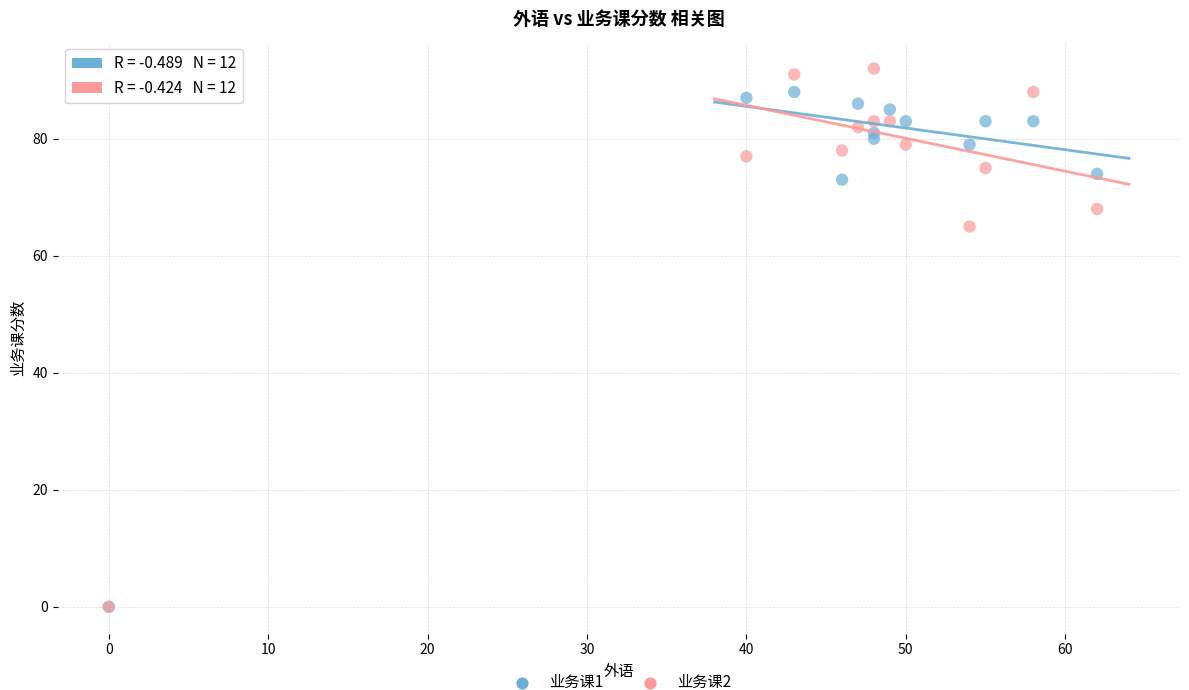

Across all series, what Y value is closest to 46?

65